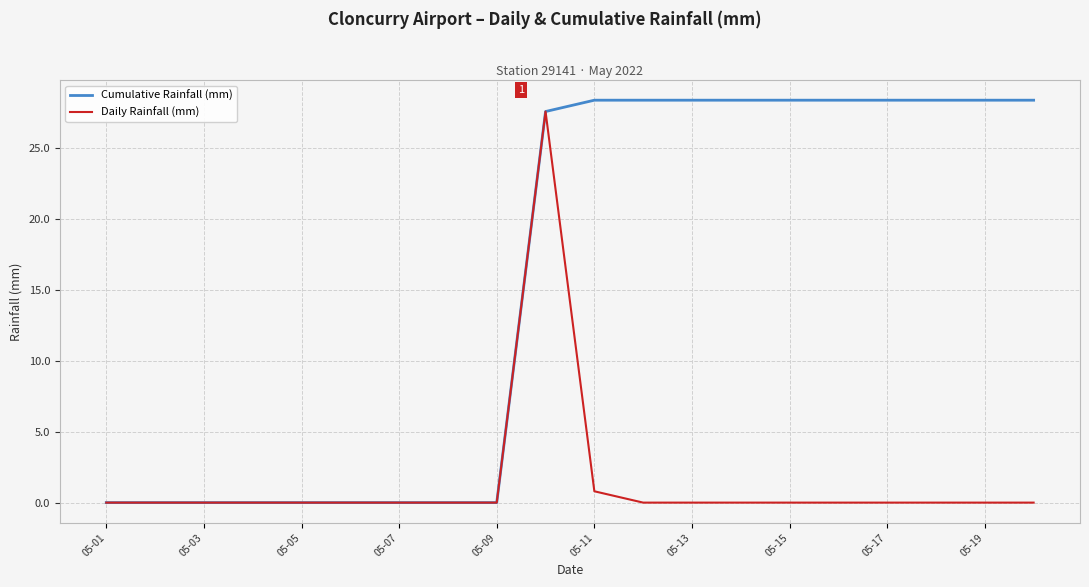

Reading left to right, transcribe all the data shown in this chart.

Cumulative Rainfall (mm): 0.0	0.0	0.0	0.0	0.0	0.0	0.0	0.0	0.0	27.6	28.4	28.4	28.4	28.4	28.4	28.4	28.4	28.4	28.4	28.4
Daily Rainfall (mm): 0.0	0.0	0.0	0.0	0.0	0.0	0.0	0.0	0.0	27.6	0.8	0.0	0.0	0.0	0.0	0.0	0.0	0.0	0.0	0.0